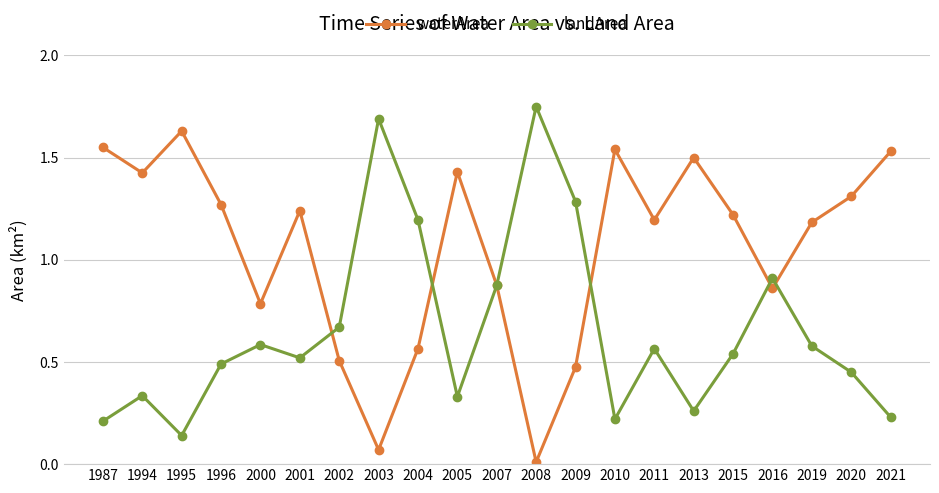

True or false: landArea has a value of 1.7 at 2003.

True